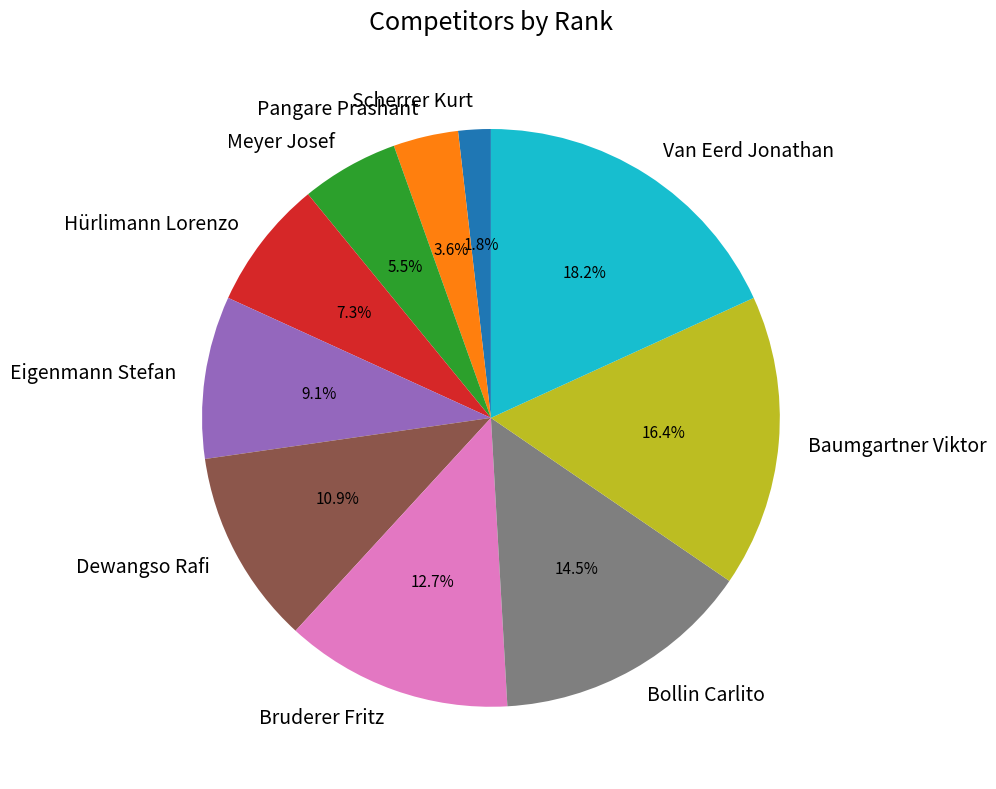

Does Bruderer Fritz account for over 50% of the chart?

No